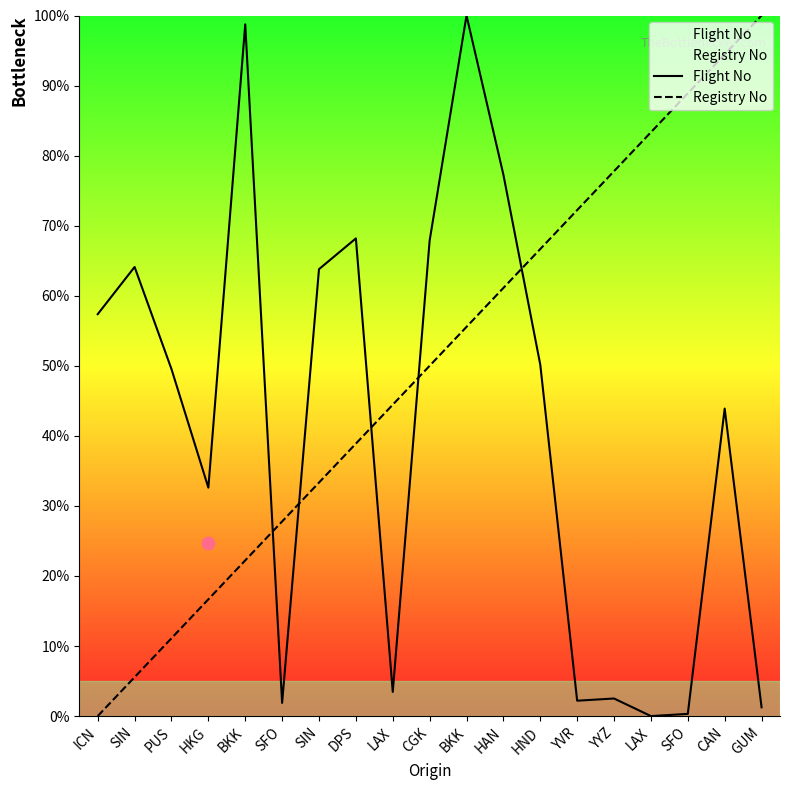

At how many categories does at least one series exceed 85?

5